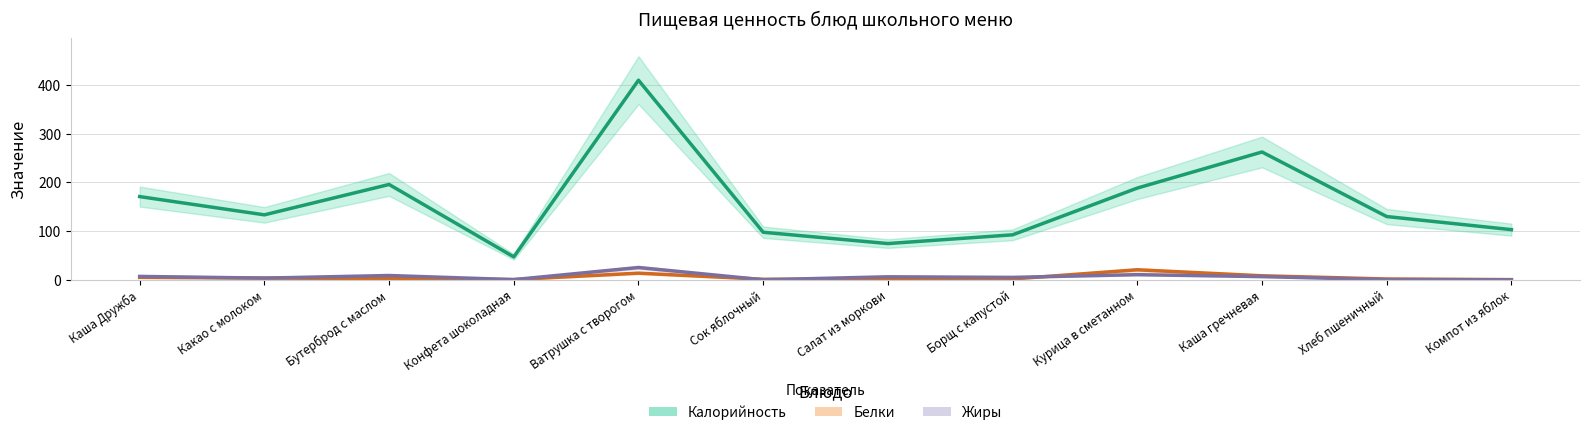

How many lines are shown in the chart?

3